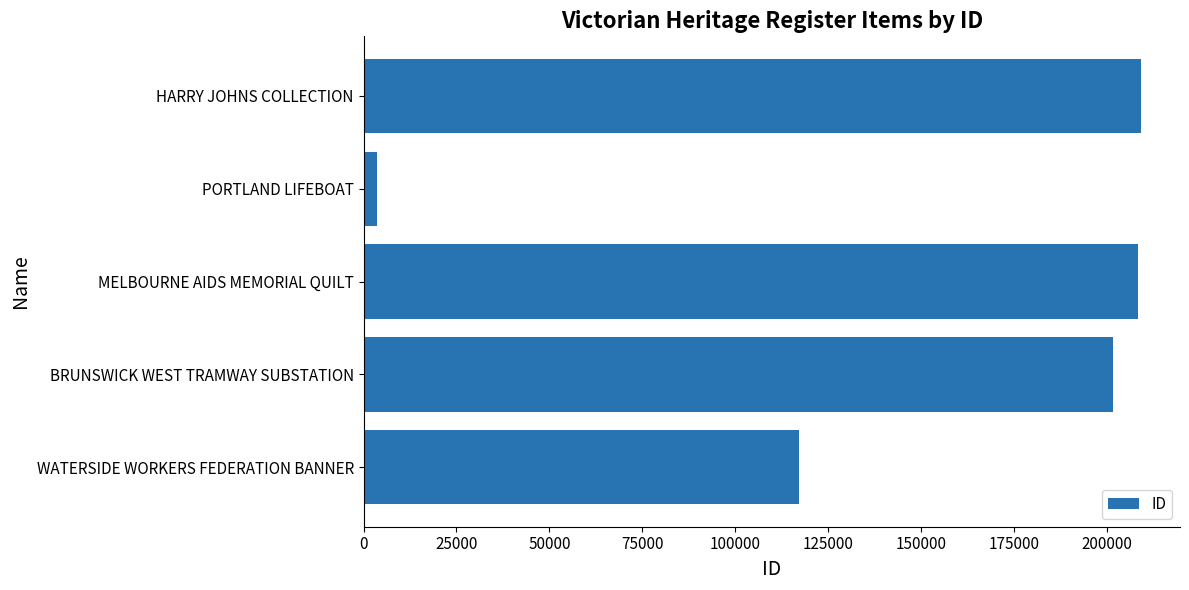

What is the difference between the maximum and minimum values?

205481